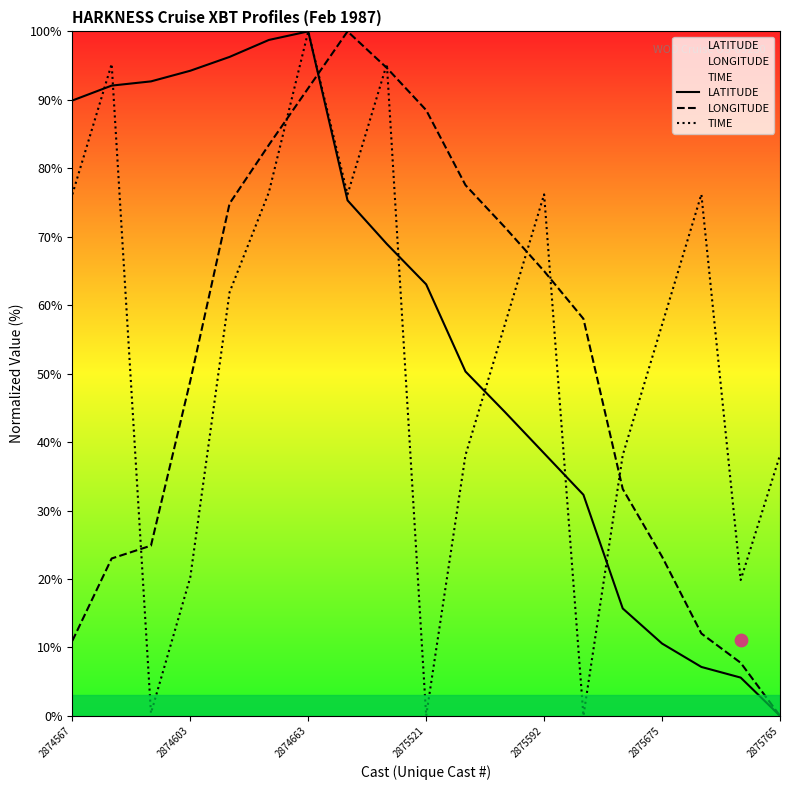

Which series reaches the minimum Y coordinate?

LATITUDE